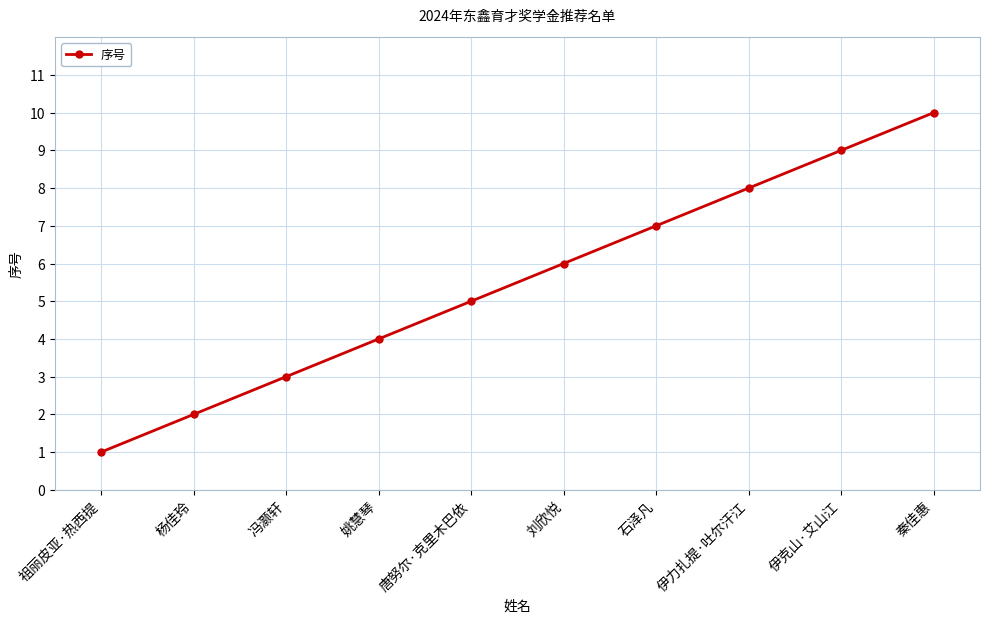

What is the minimum value shown in the chart?

1